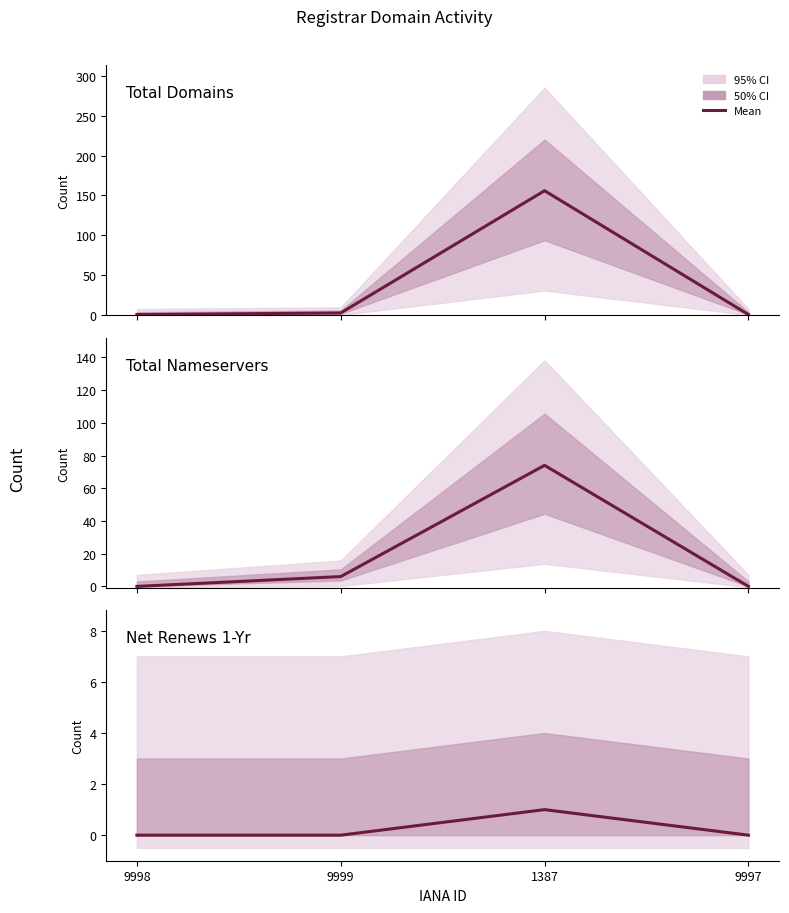

Count the number of categories in the chart.

4